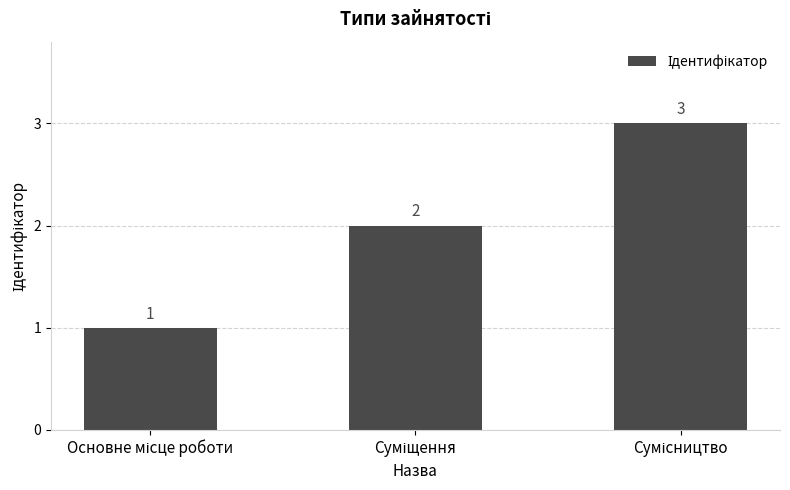

How many values are between 1 and 3?

3